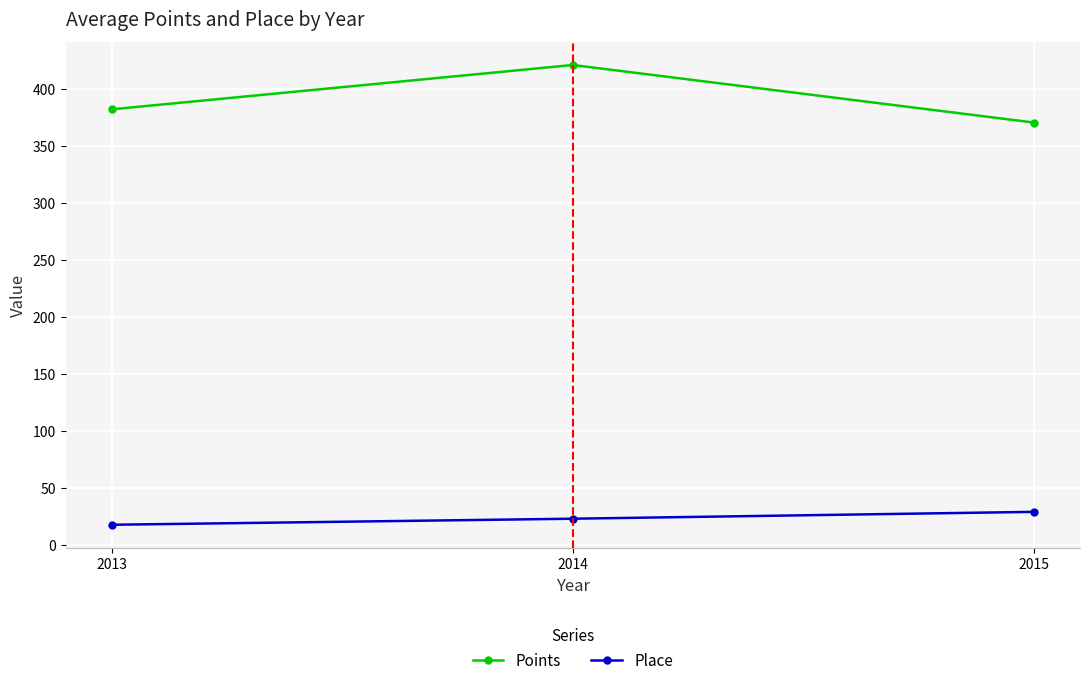

How many data points in Points are above 382?

2